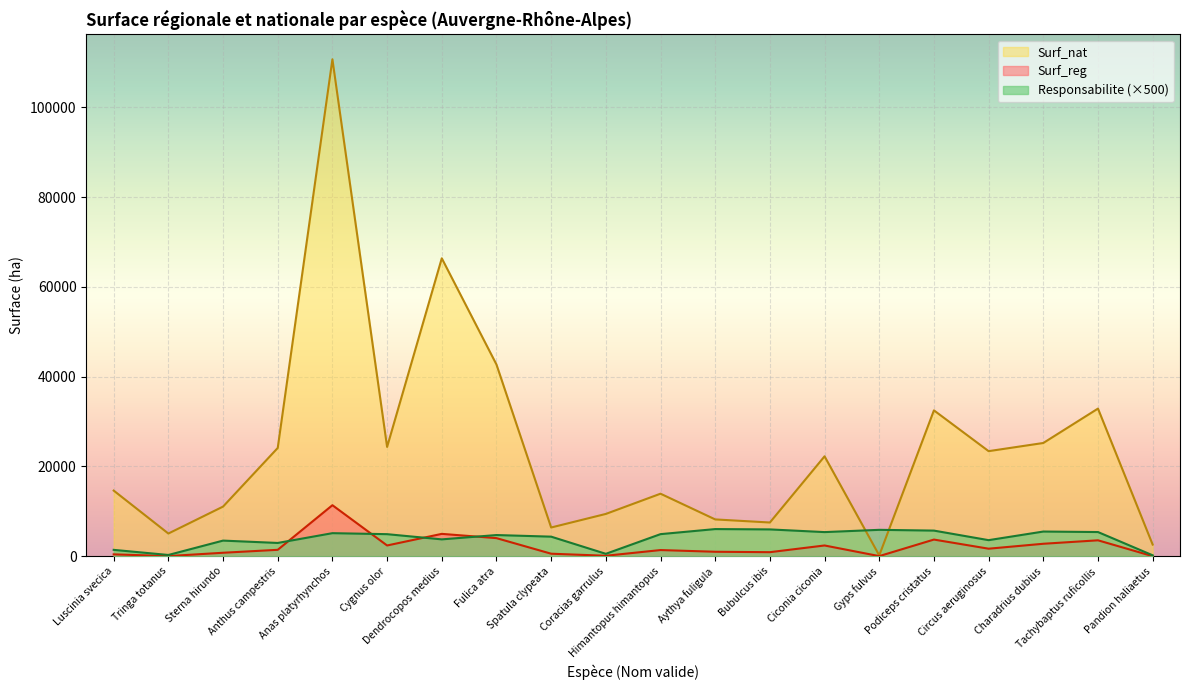

What is the sum of the Surf_reg values at Tringa totanus and Pandion haliaetus?

38.1